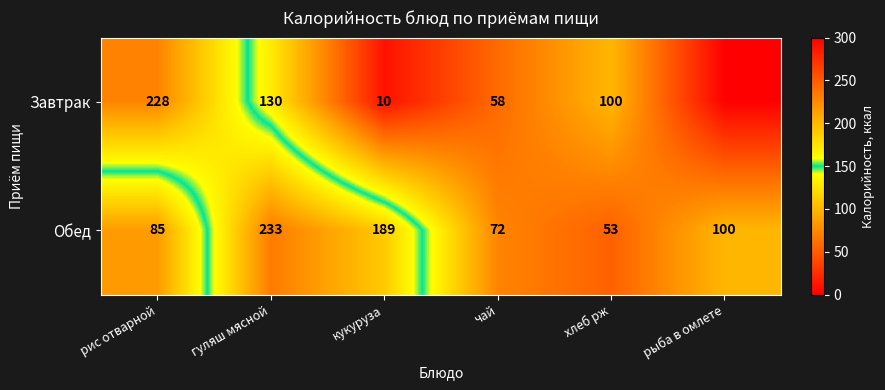

How many values in the Обед series are below 100?

3